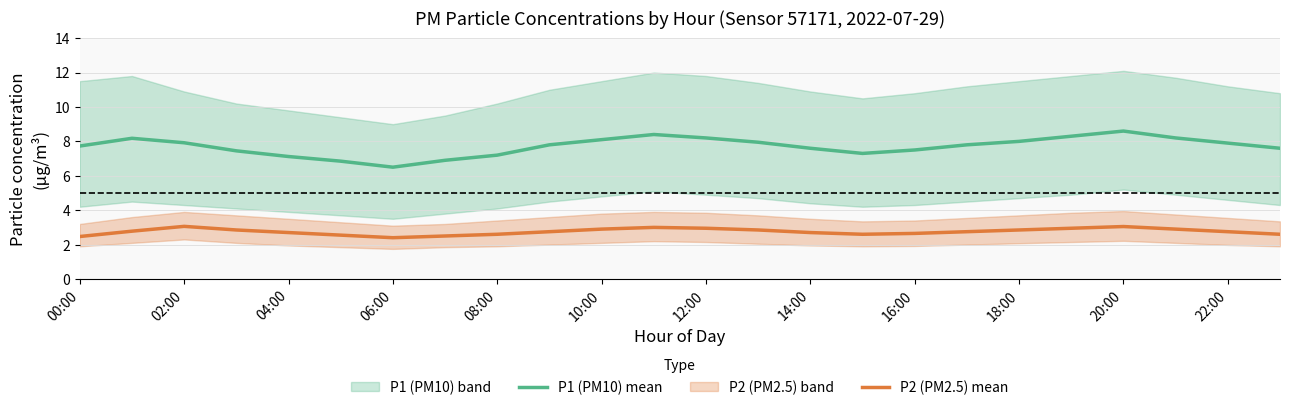

How many interior local peaks does the P2 (PM2.5) mean series have?

3